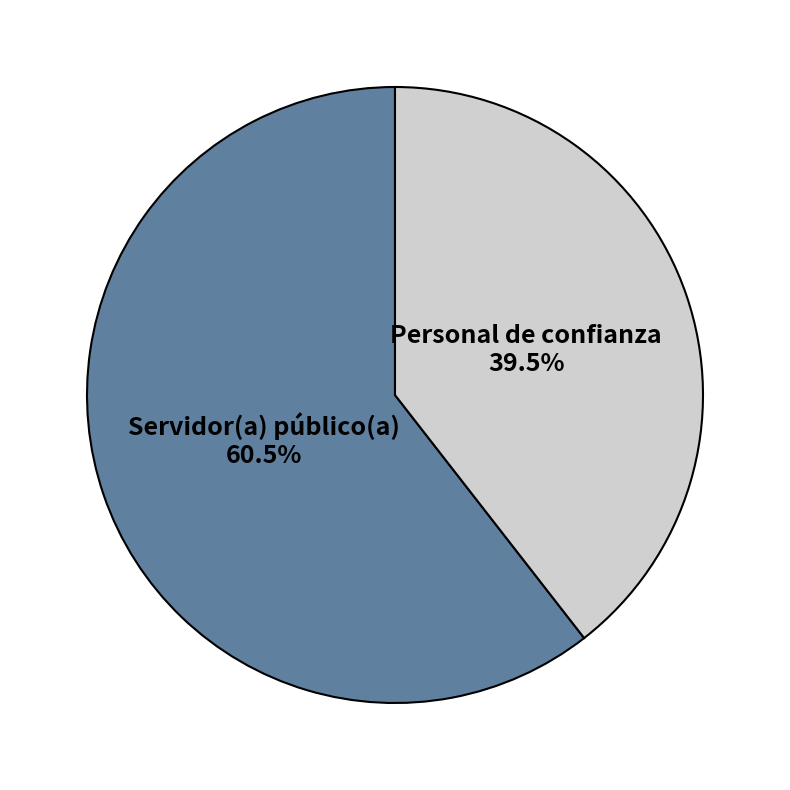

Does any single category account for the majority?

Yes